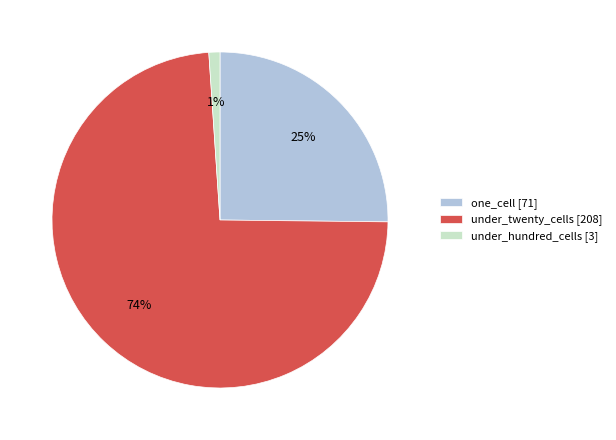

Which slice is the largest?

under_twenty_cells